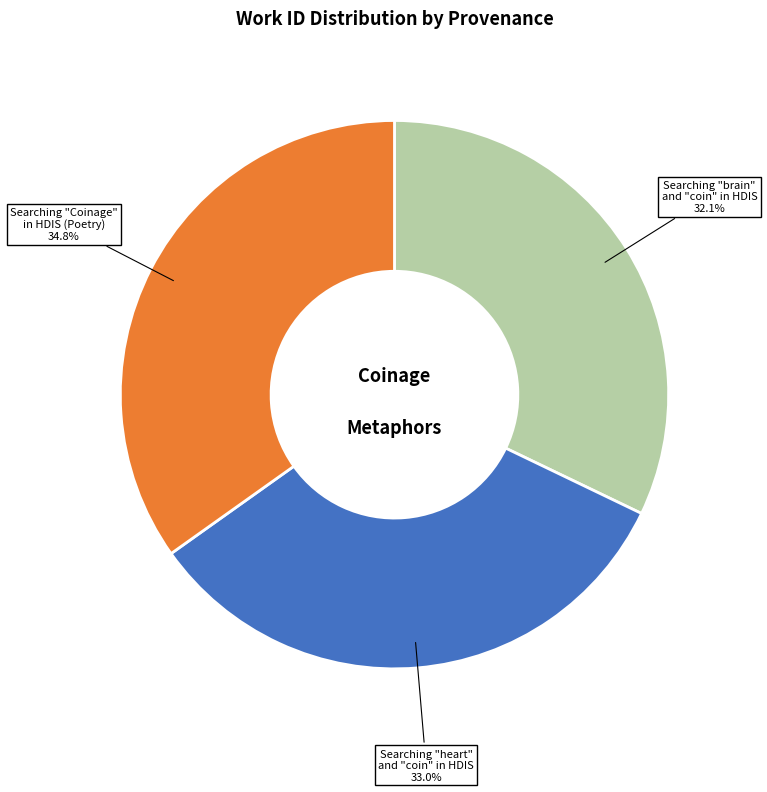

How many segments does this pie chart have?

3